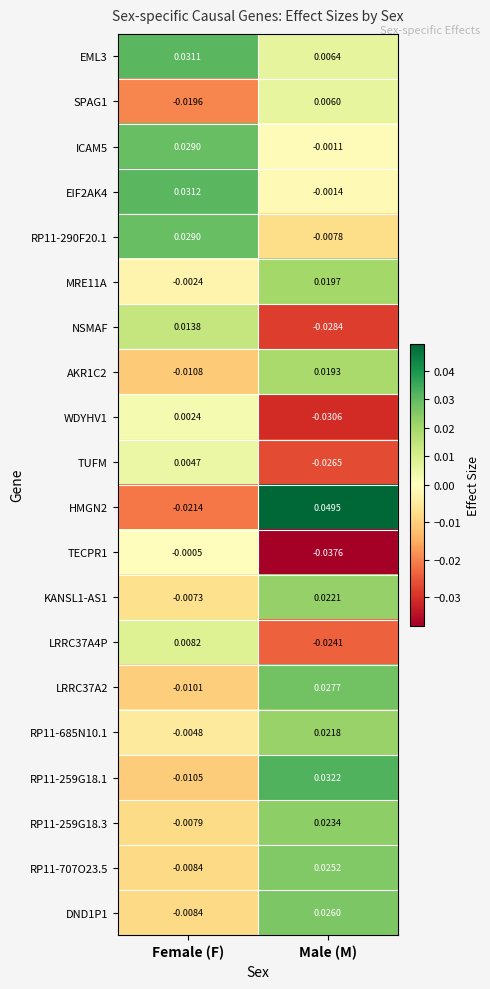

Is the value of RP11-685N10.1 at Female (F) greater than the value of LRRC37A2 at Female (F)?

Yes